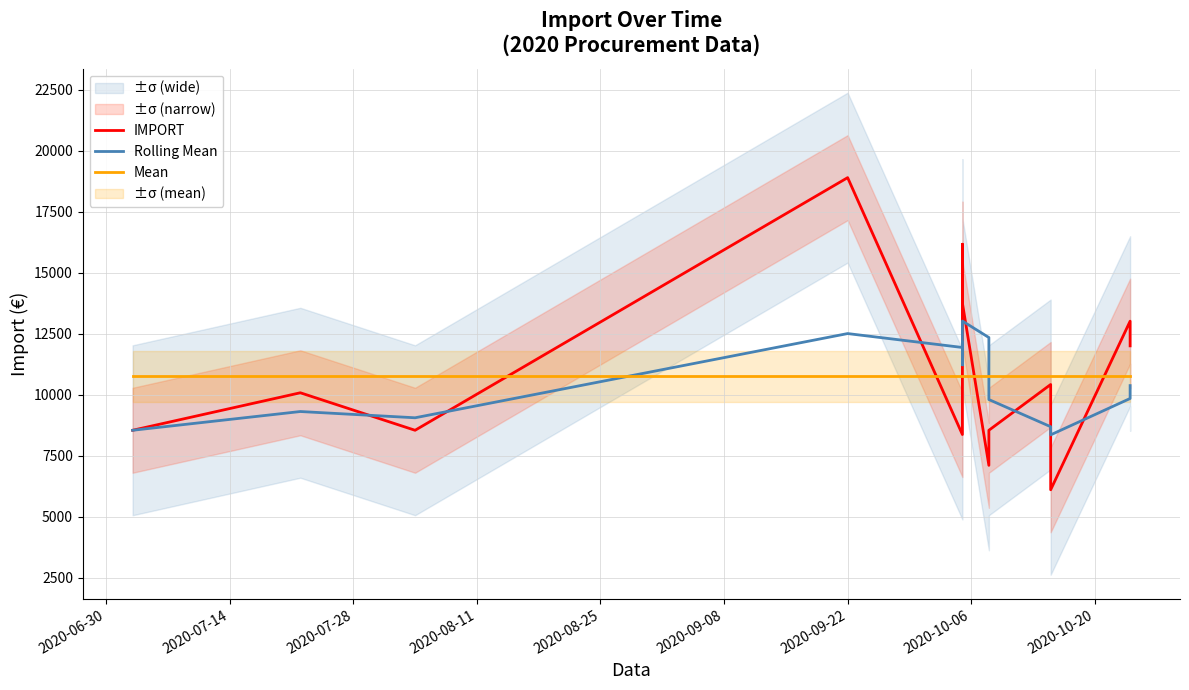

Is the value of Mean at 2020-06-30 greater than the value of IMPORT at 2020-07-14?

Yes